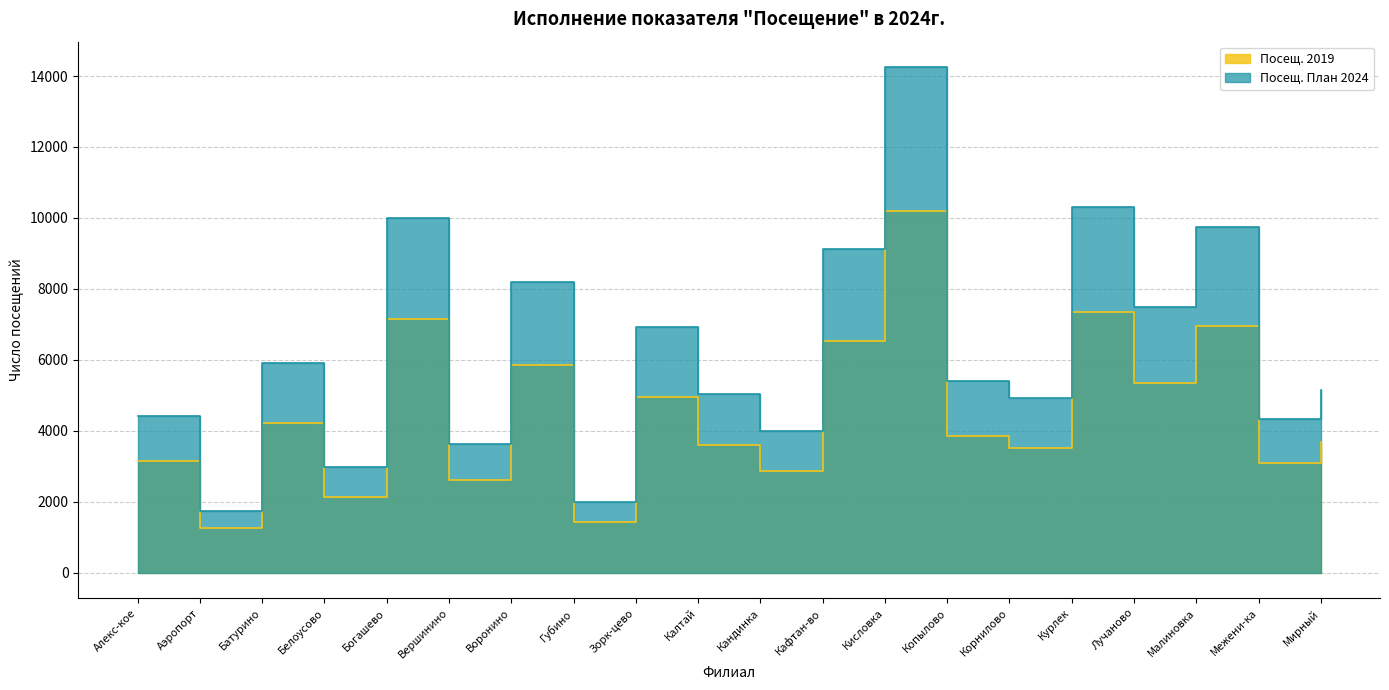

The Посещ. План 2024 series shows 5769.9 at Межени-ка. True or false?

False